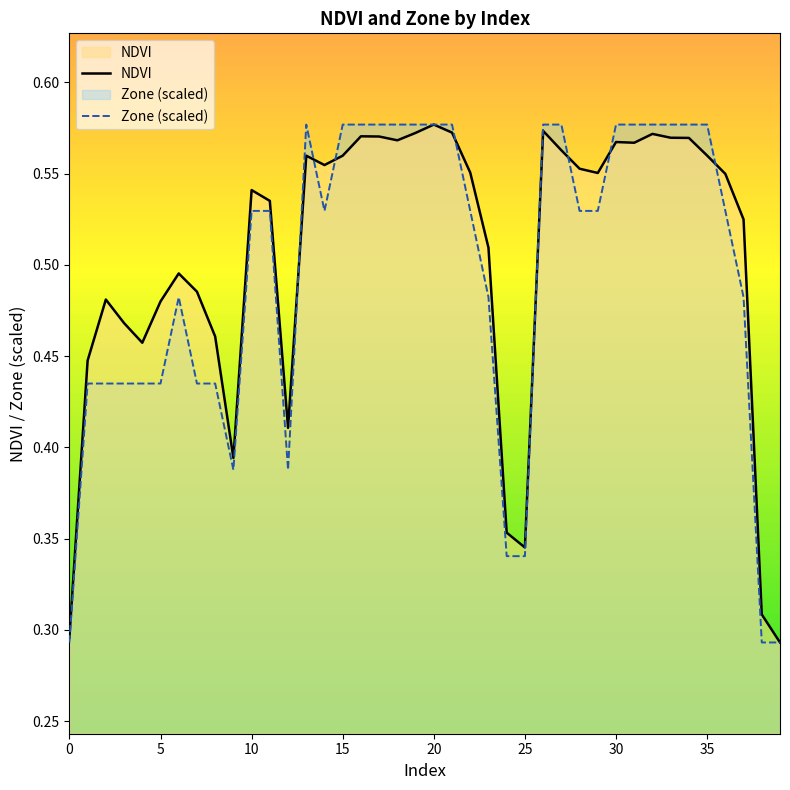

Rank the series at 35 from highest to lowest value.

Zone (scaled), NDVI